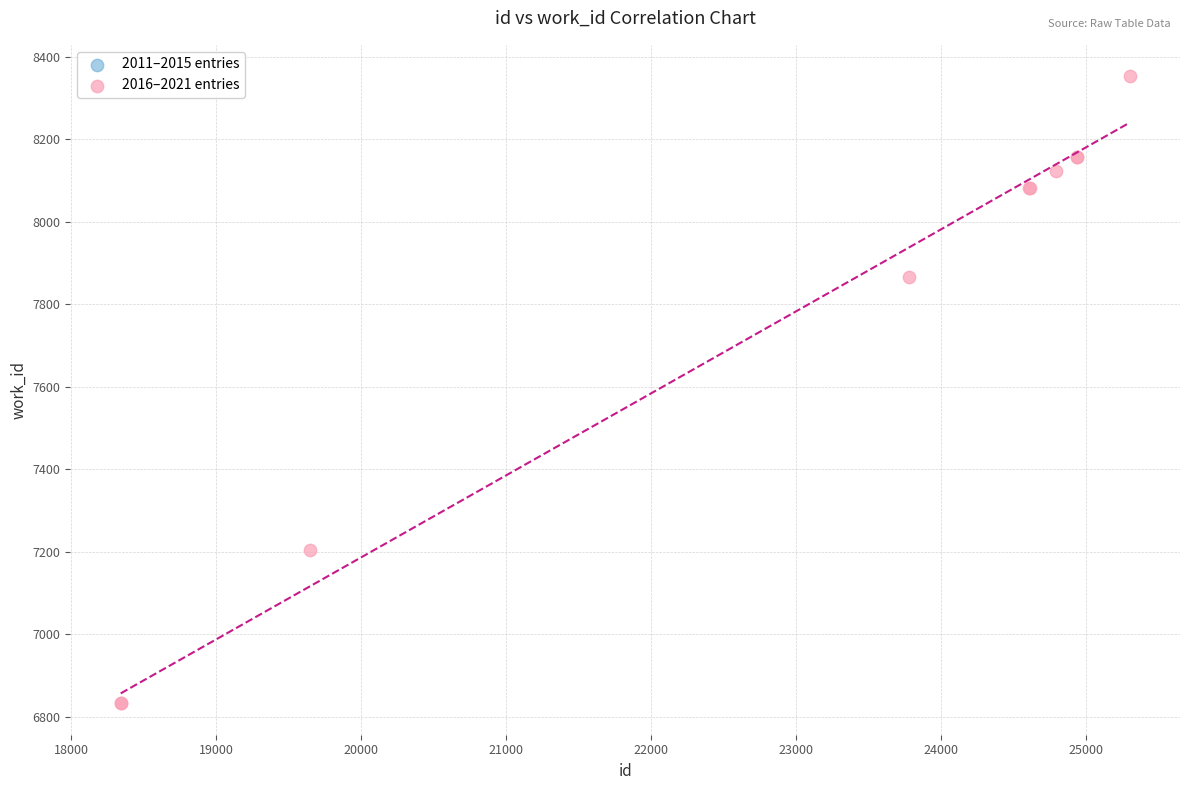

What Y value in the scatter plot is closest to 7592?

7865